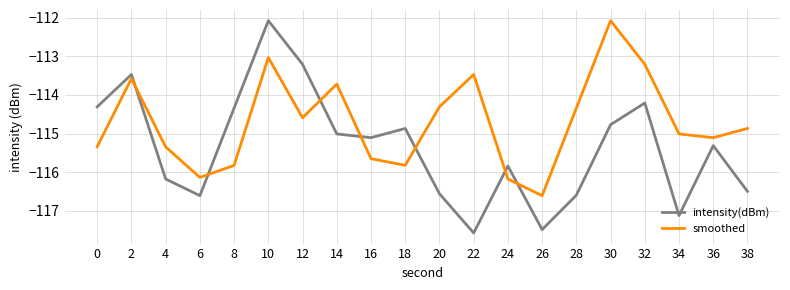

How many values in the smoothed series exceed -114?

6